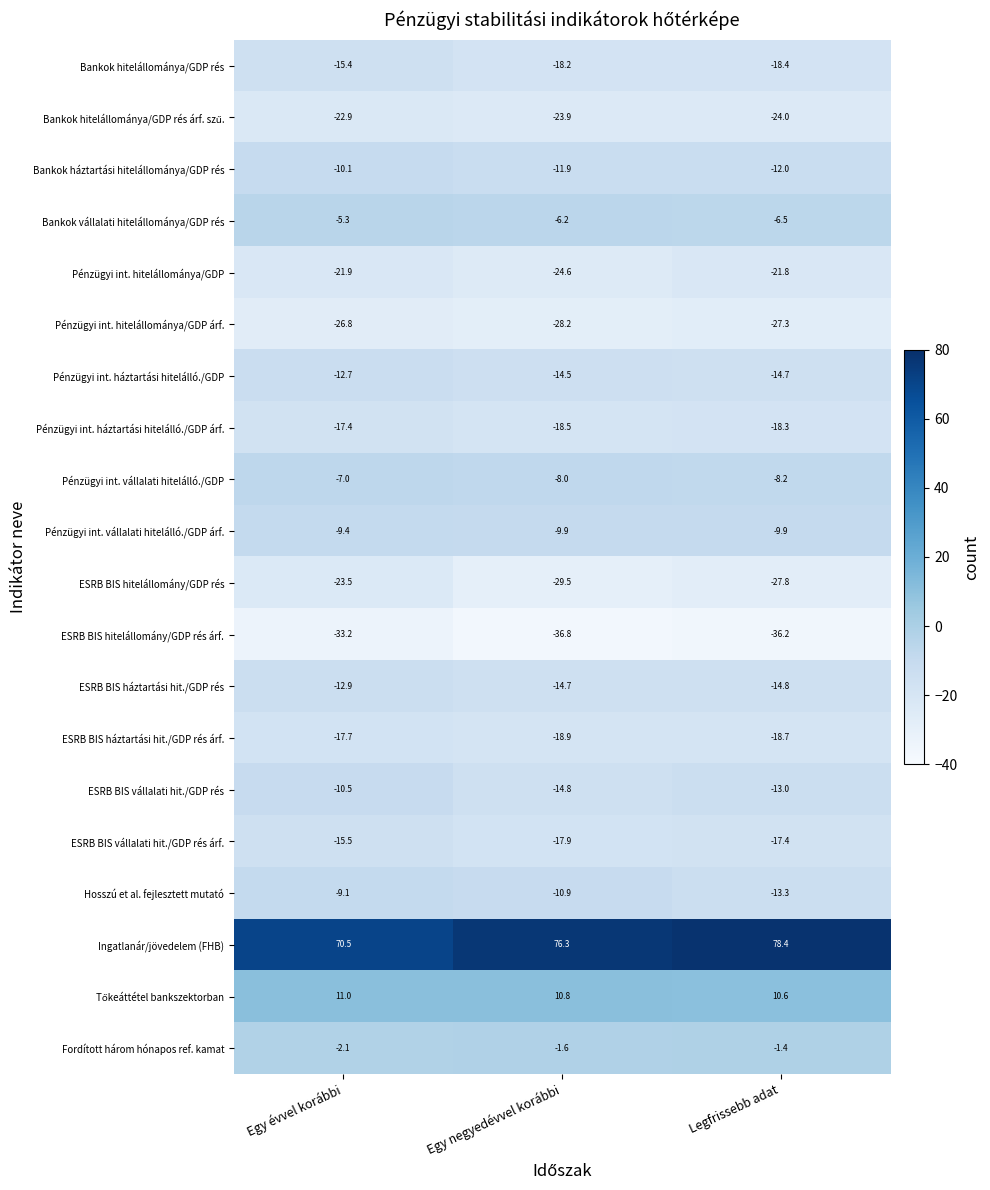

What is the total value across all series at Legfrissebb adat?

-214.7